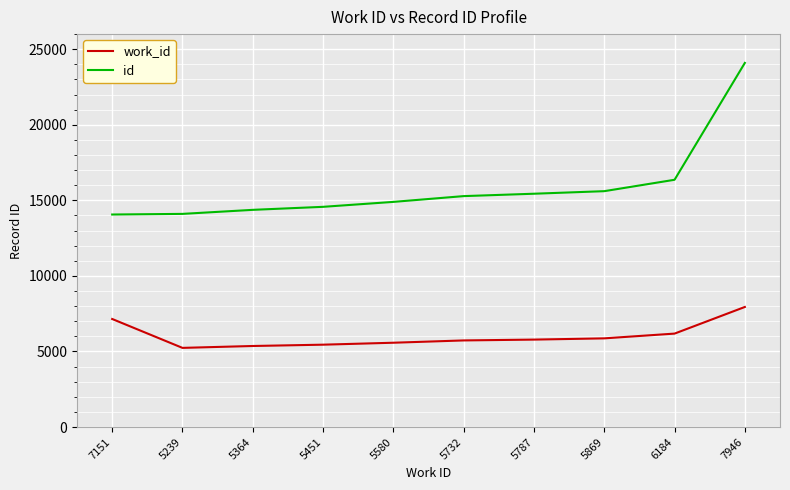

True or false: id and work_id cross at least once.

False